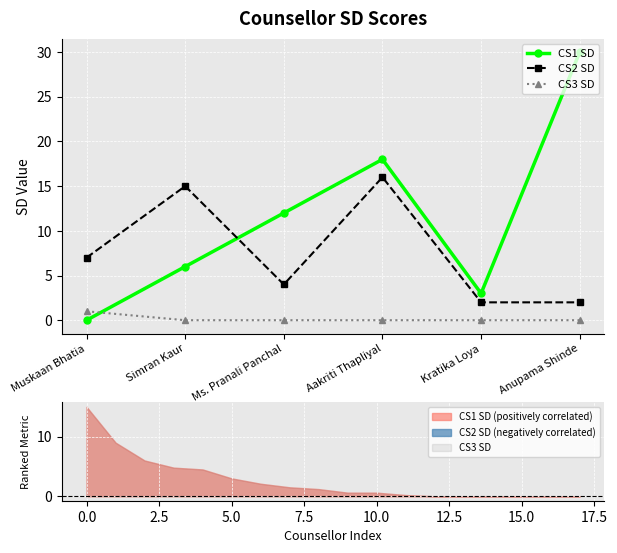

How many lines are shown in the chart?

3